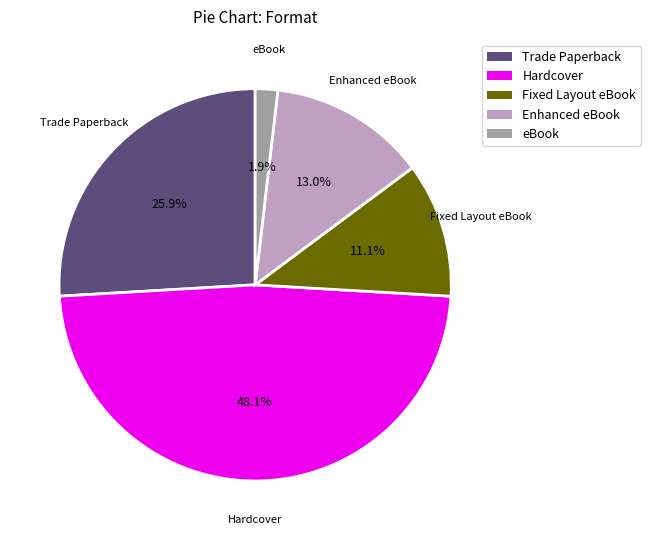

To the nearest percent, what percentage of the pie is Trade Paperback?

26%